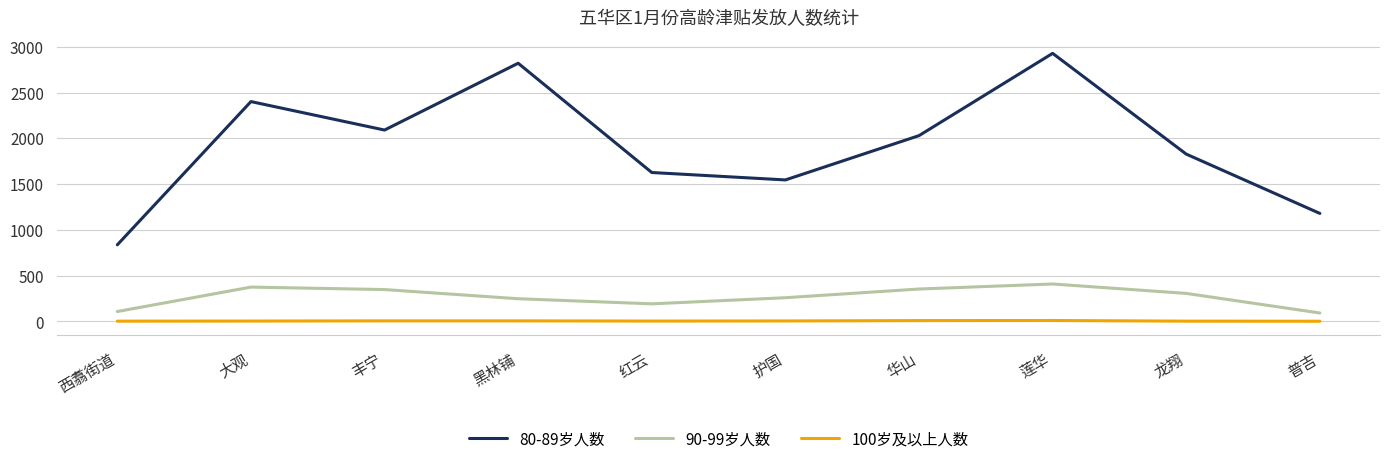

True or false: 80-89岁人数 and 90-99岁人数 cross at least once.

False